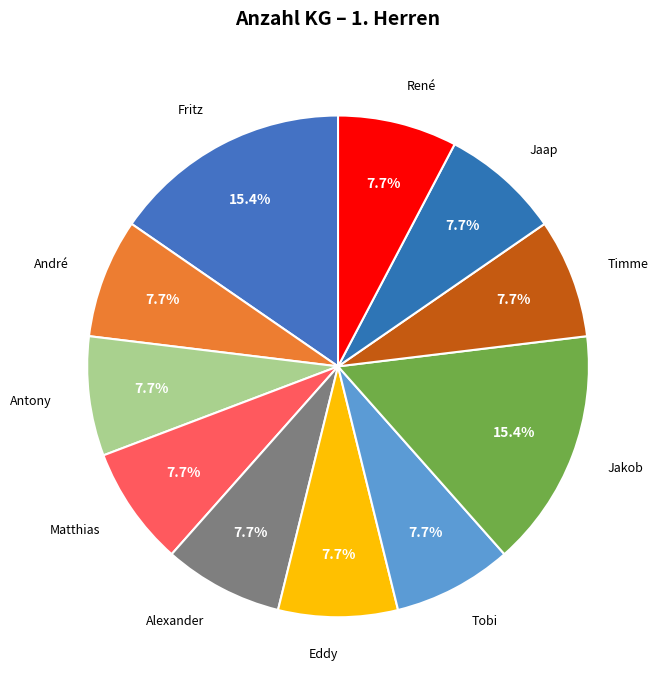

What percentage do Alexander and Jaap together represent?

15.4%